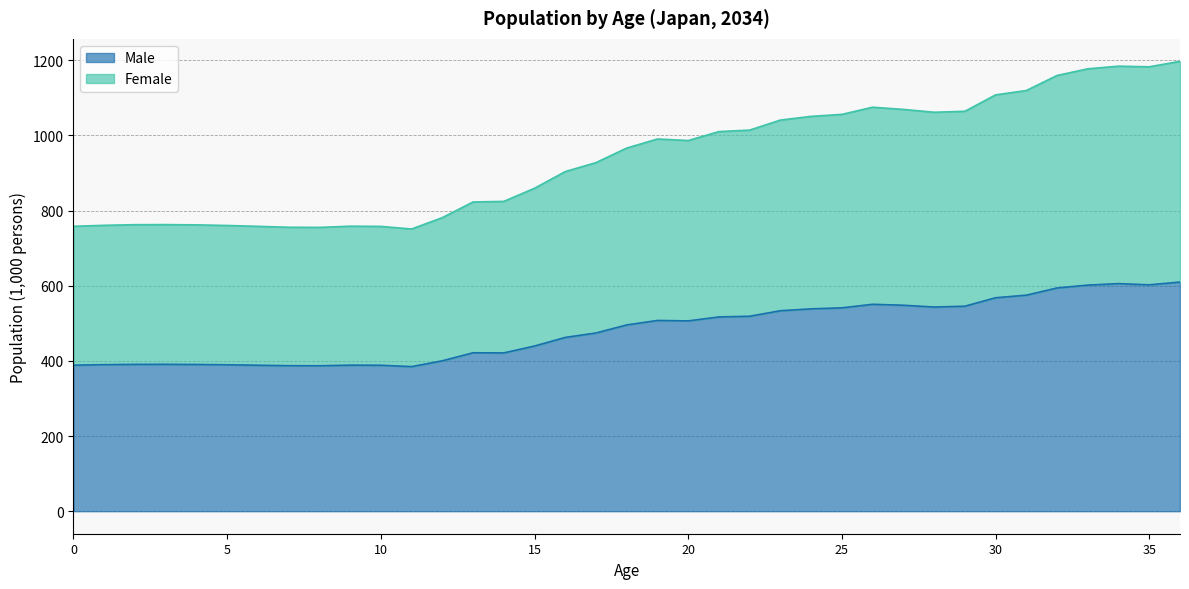

The Male series shows 245.9 at 29. True or false?

False